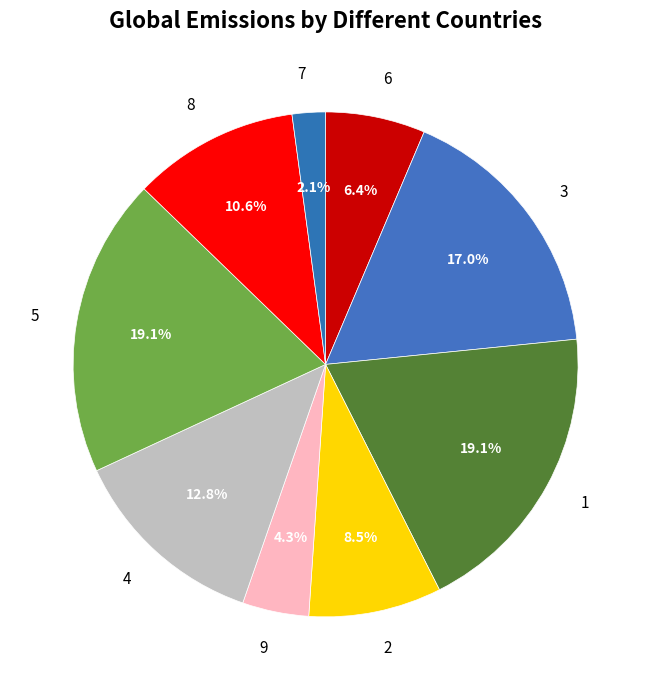

To the nearest percent, what portion does 4 represent?

13%